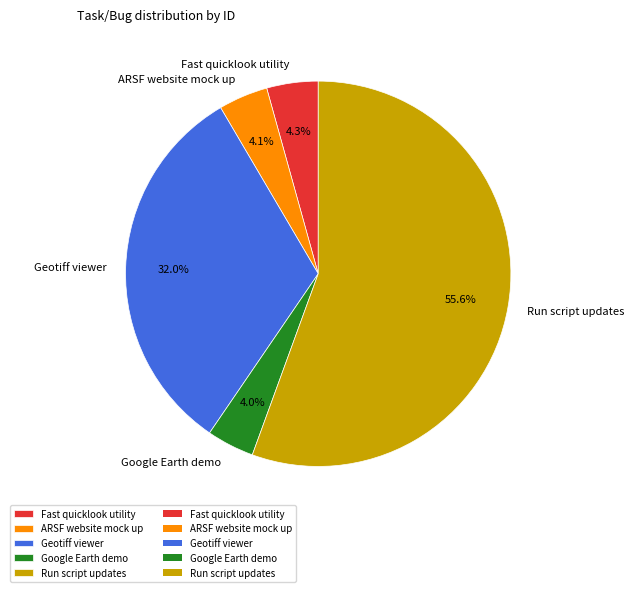

To the nearest percent, what is the combined percentage of Run script updates and Fast quicklook utility?

60%